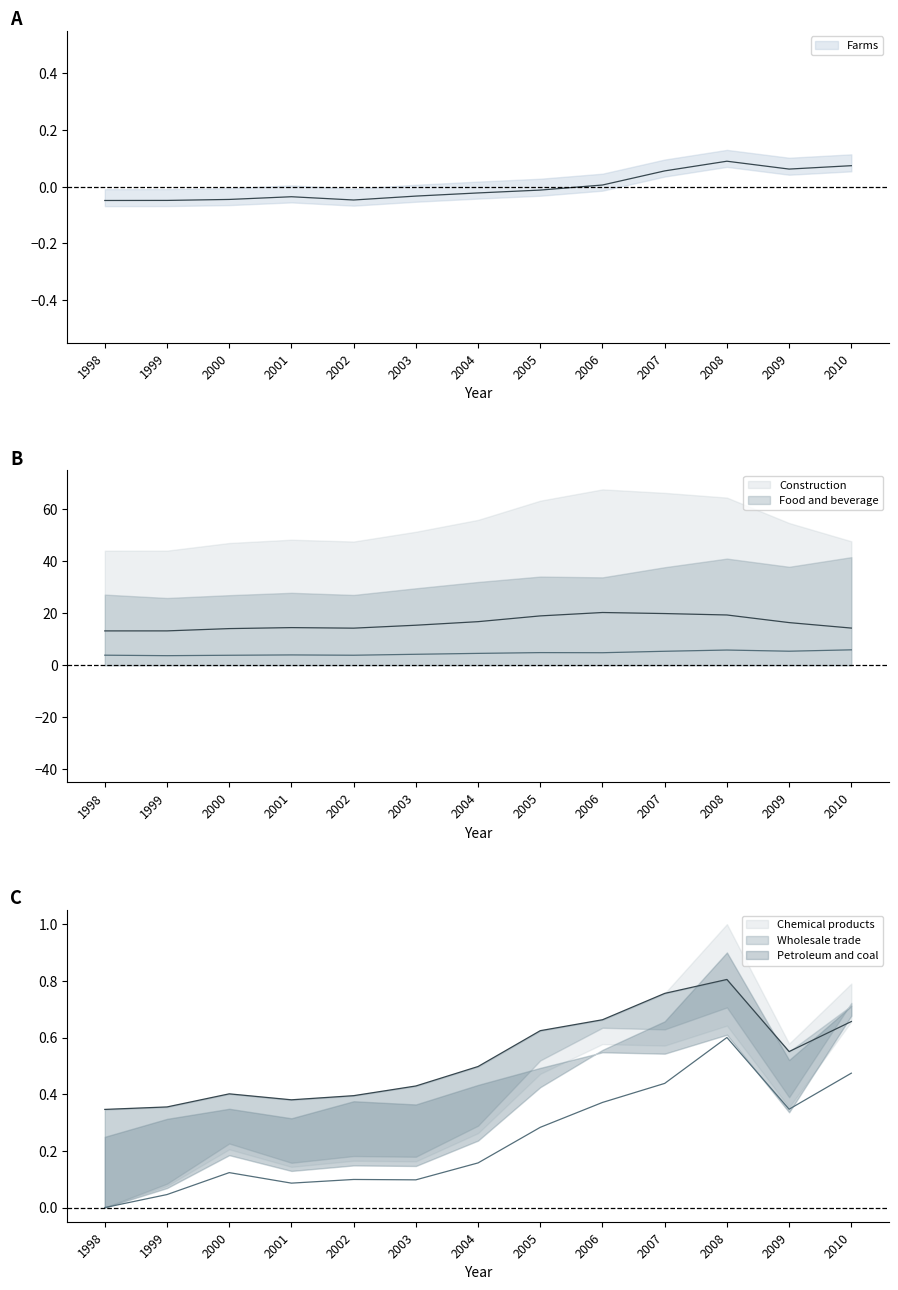

At which label is Chemical products closest to 0?

1998